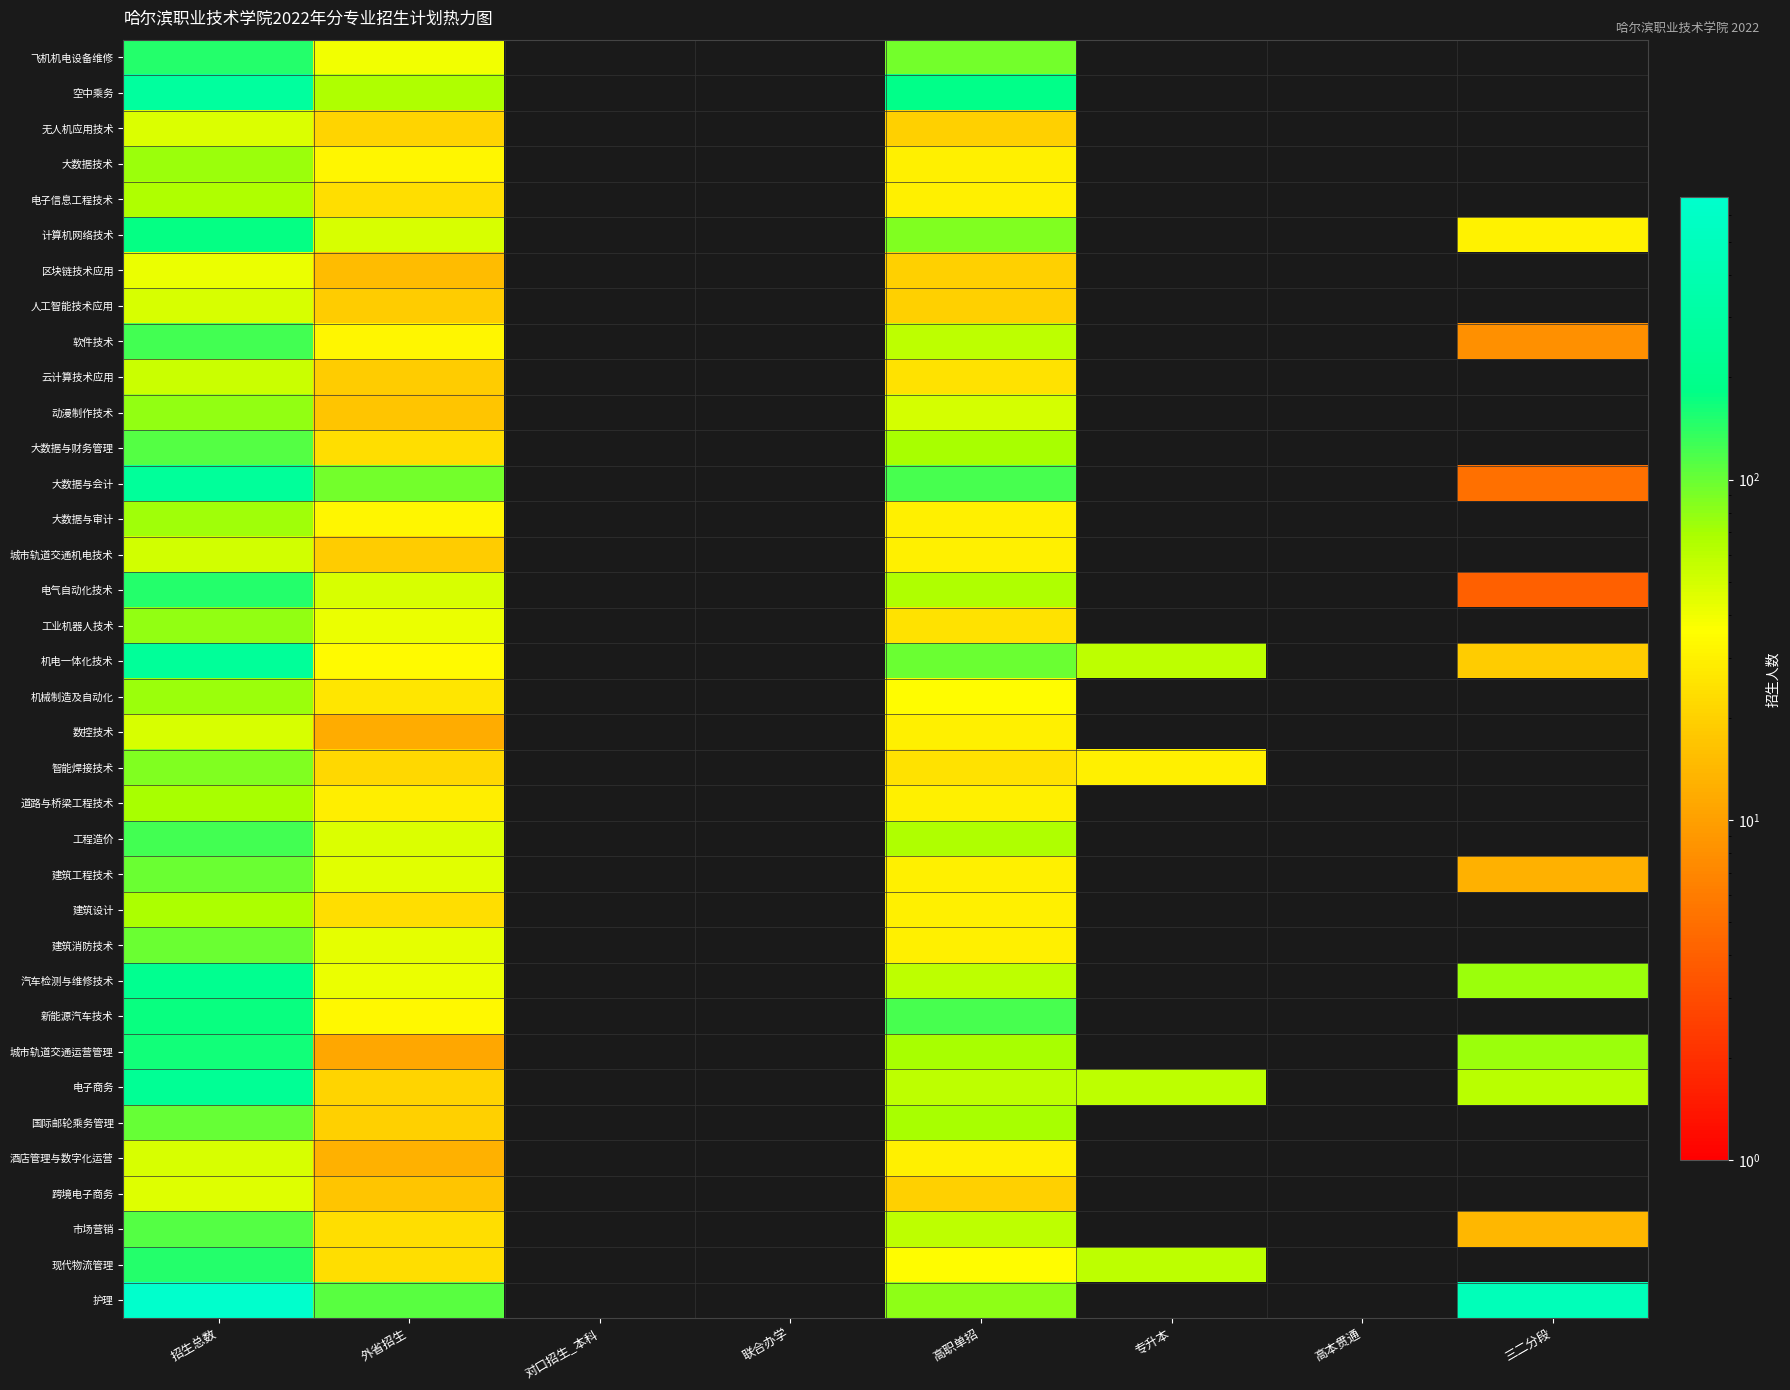

True or false: 机械制造及自动化 has a value of 128.6 at 招生总数.

False